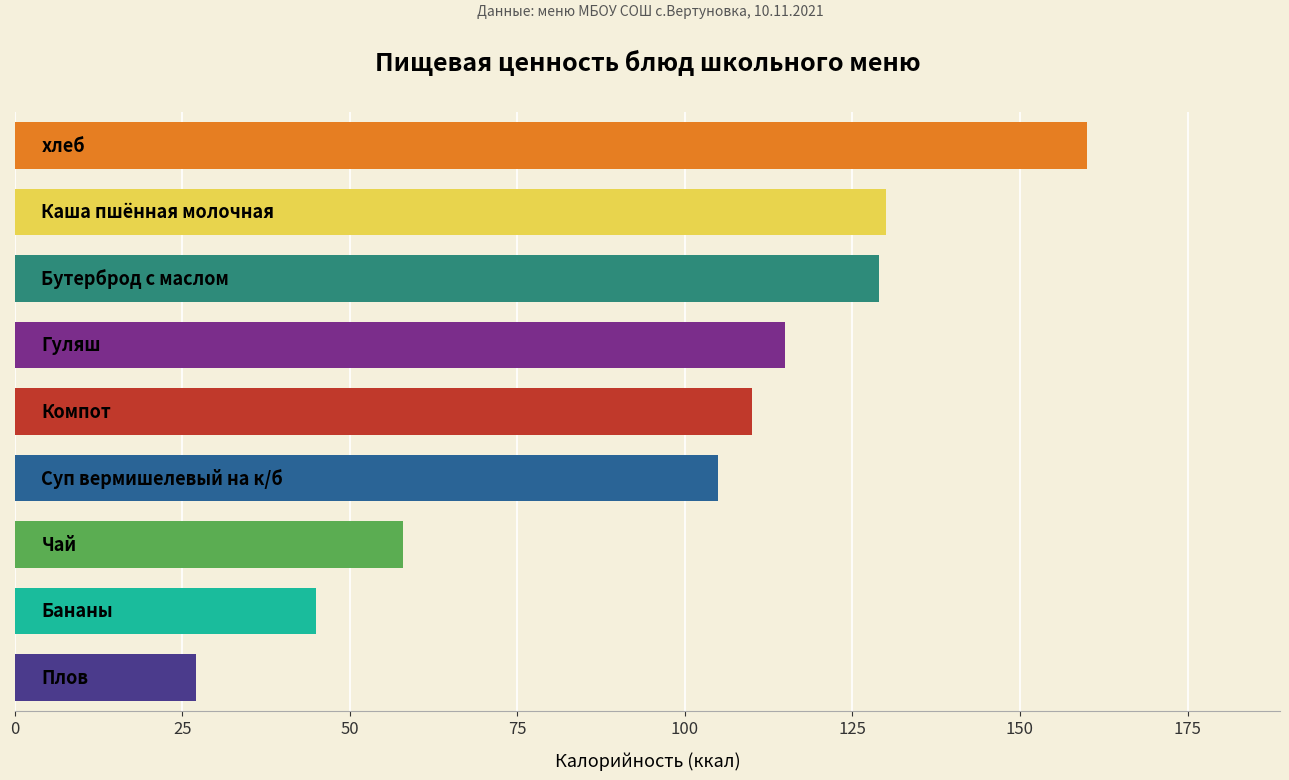

What is the average value?

98